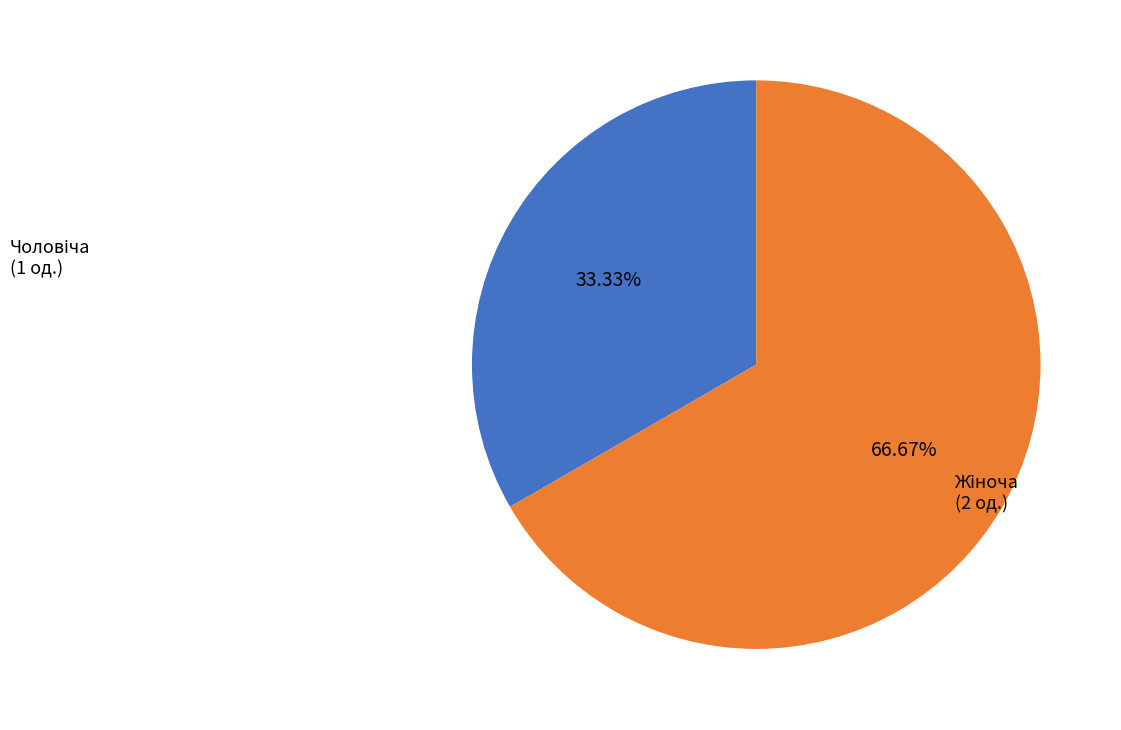

Is there a majority slice in this chart?

Yes